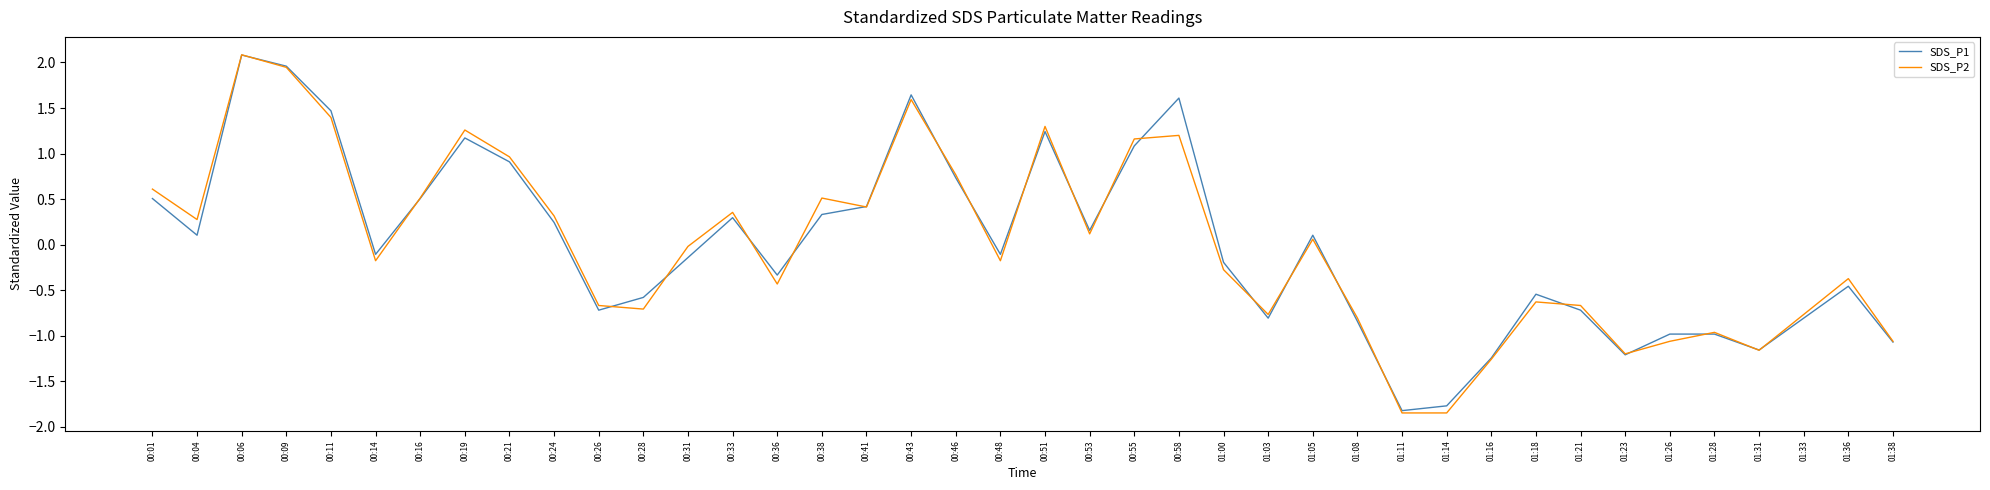

Between 01:03 and 01:38, which series saw the biggest shift?

SDS_P2